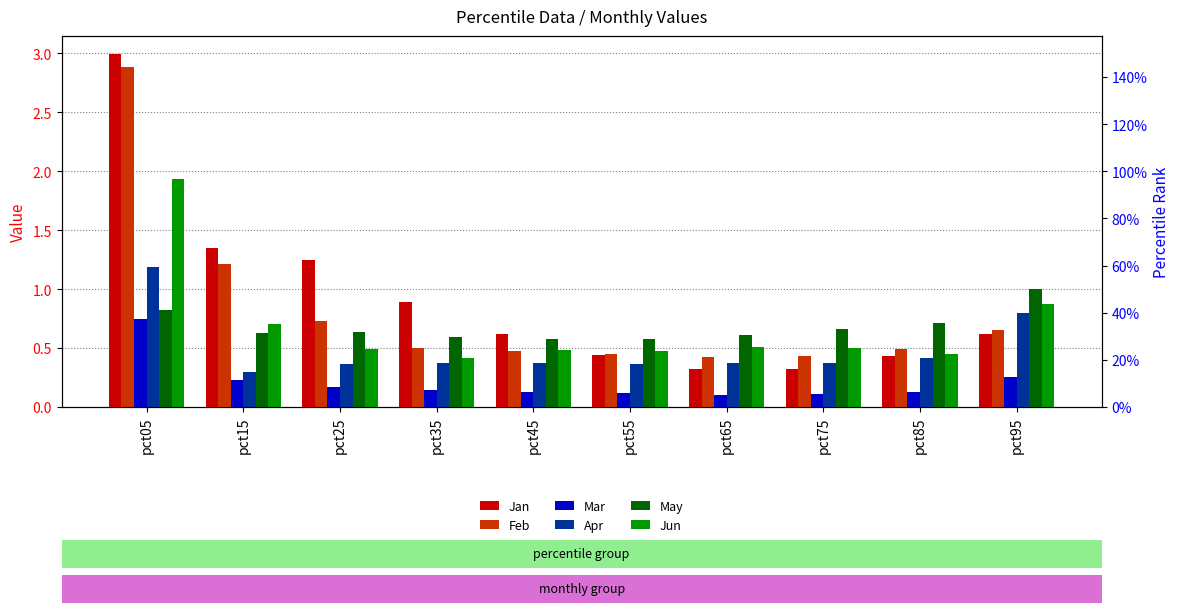

How many categories are shown in the chart?

10